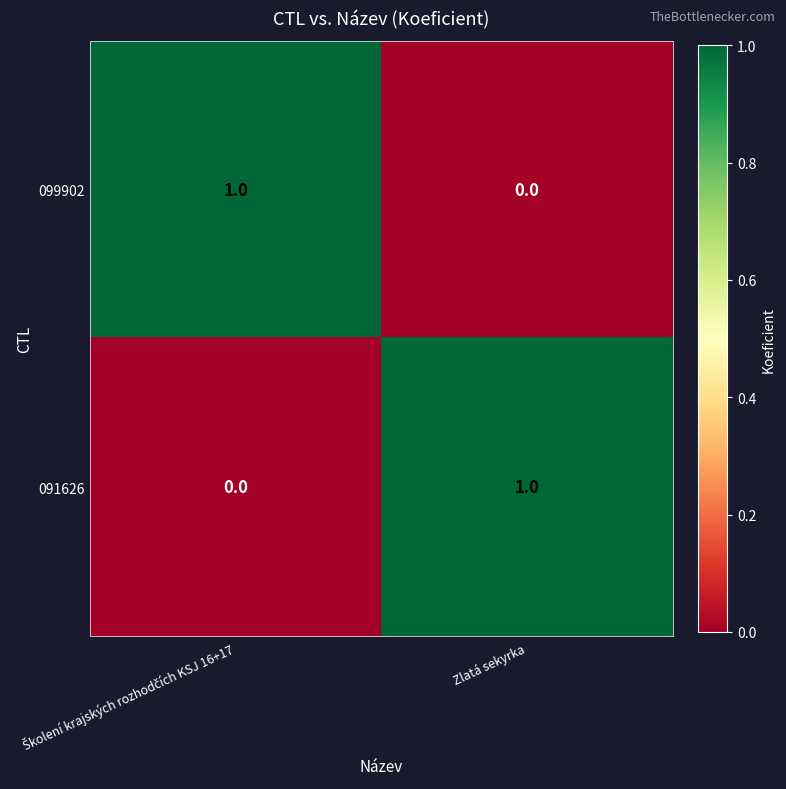

Rank the series at Zlatá sekyrka from highest to lowest value.

091626, 099902